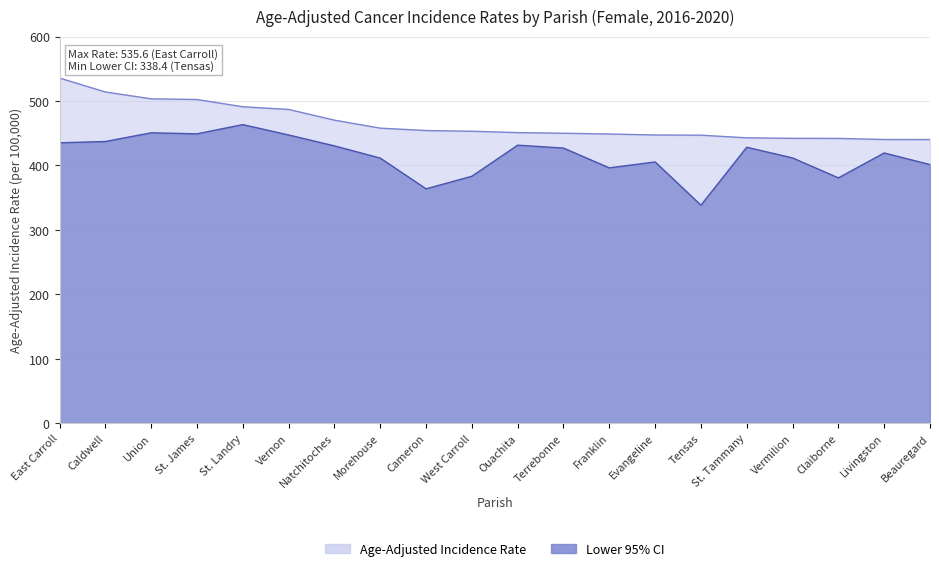

Reading right to left, list all the values displayed in this chart.

Age-Adjusted Incidence Rate: 440.2	440.3	442.0	442.1	442.9	447.0	447.3	448.8	450.0	451.0	453.1	454.2	457.9	470.3	486.9	491.1	502.3	503.4	514.0	535.6
Lower 95% CI: 401.4	419.4	380.8	411.7	428.3	338.4	405.5	396.3	427.0	431.5	383.3	363.8	411.5	430.4	447.3	463.4	449.1	450.7	437.2	435.2